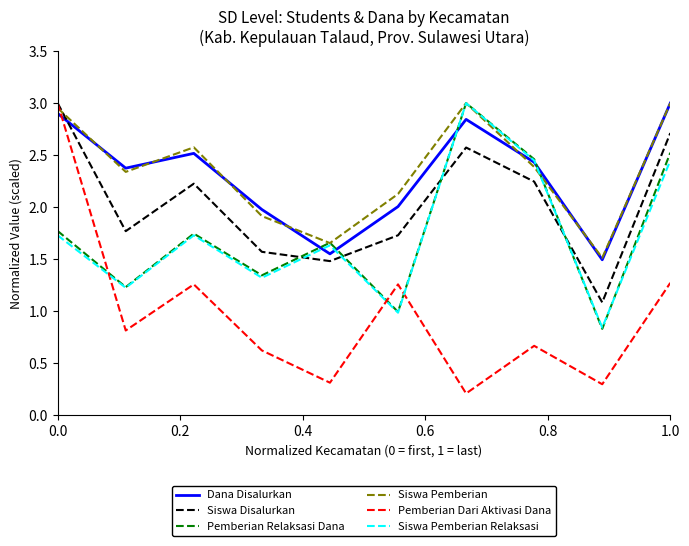

How many times do Siswa Disalurkan and Siswa Pemberian cross each other?

1